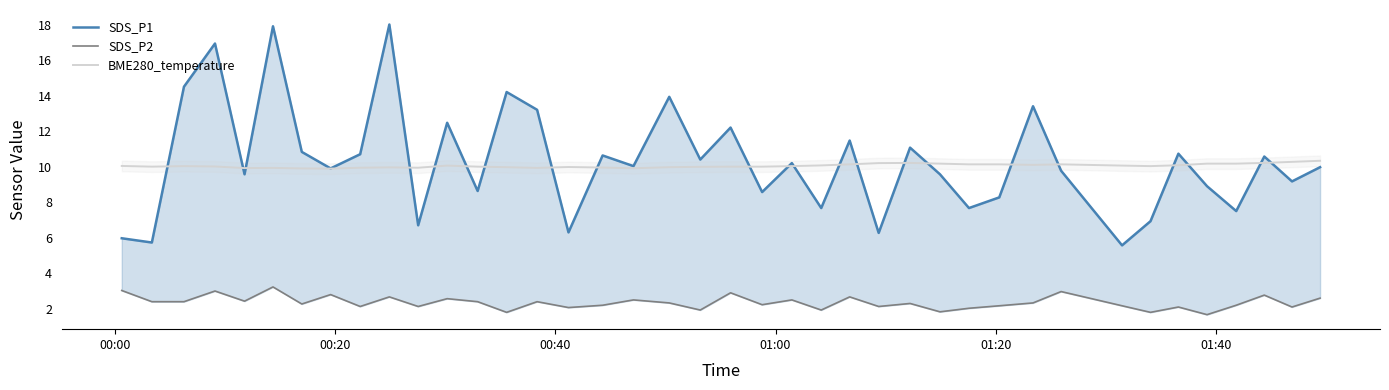

How many lines are shown in the chart?

3